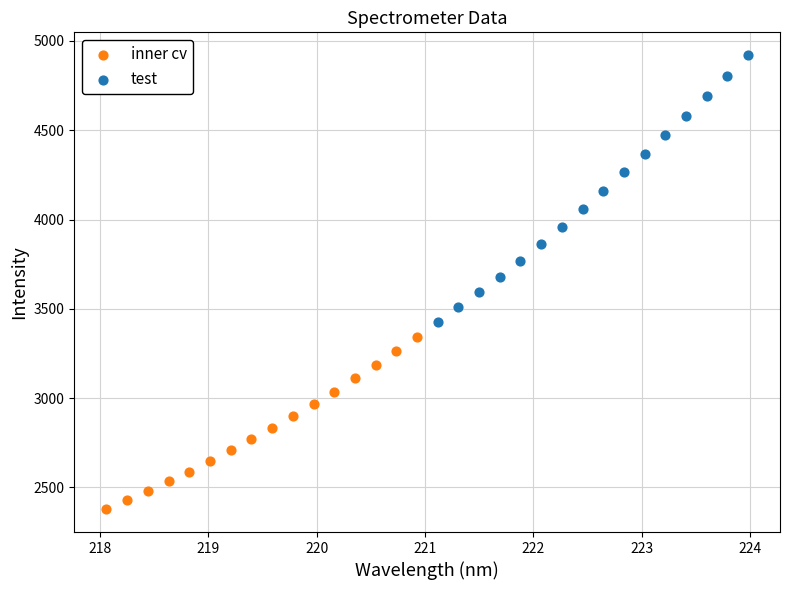

Which series has the largest Y range (max minus min)?

test